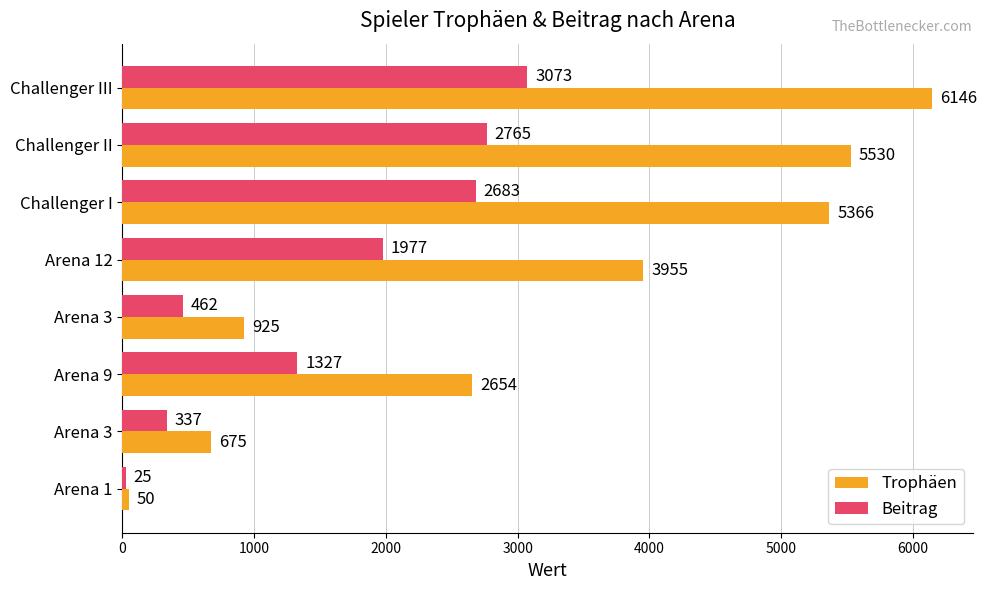

How many data points does each series have?

8